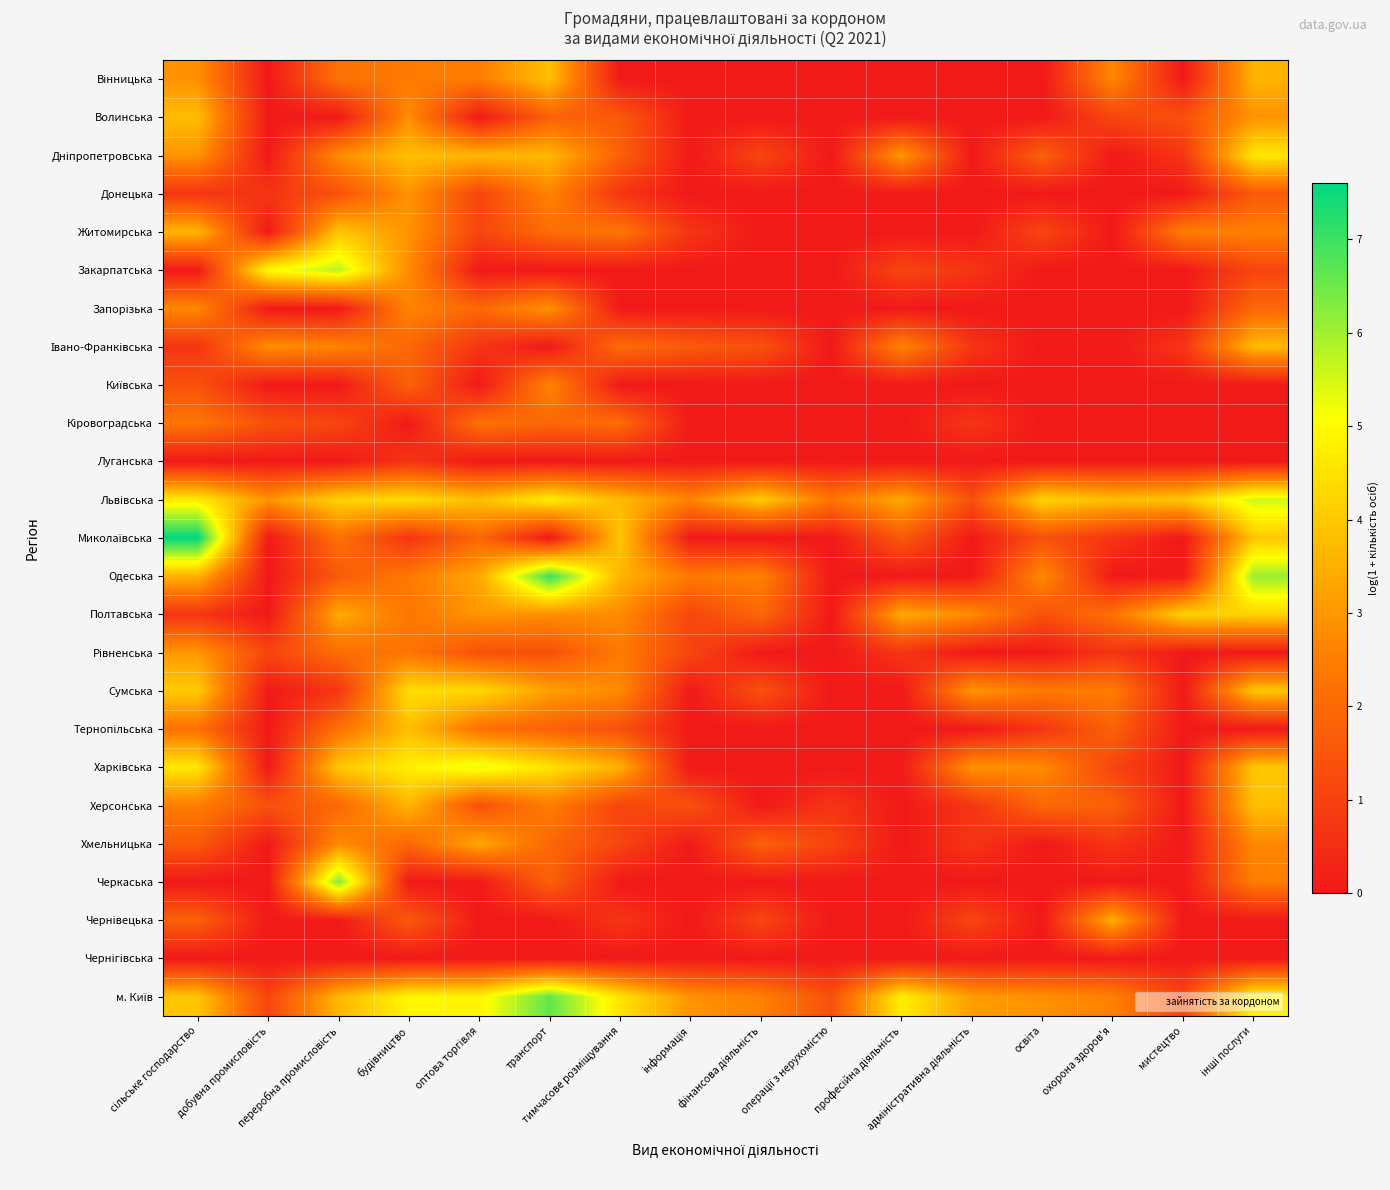

Which series has the widest spread of values?

Миколаївська